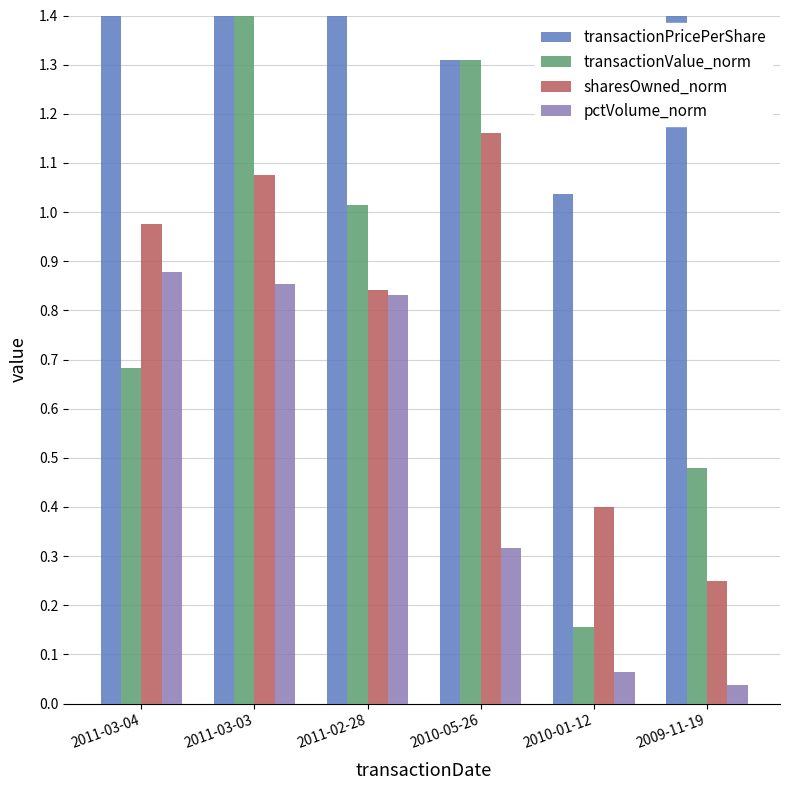

What position from the right is 2011-03-04?

6